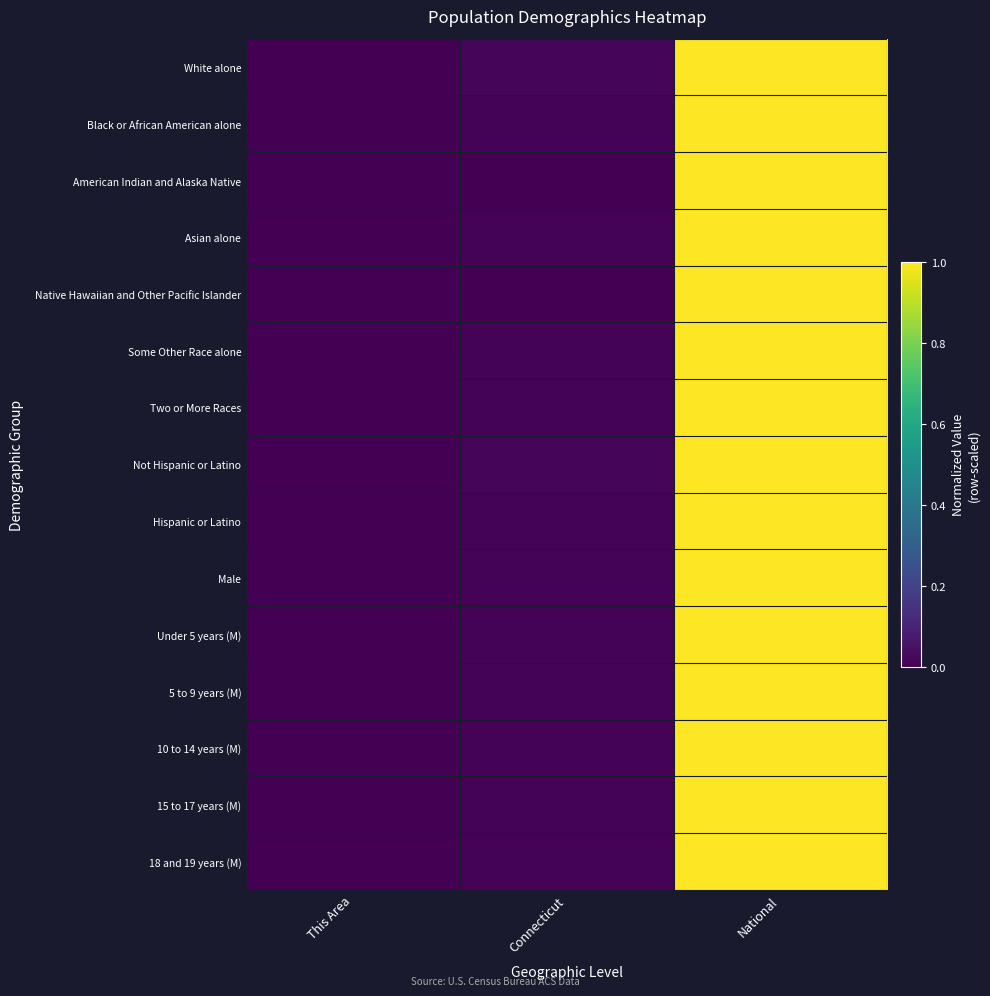

Reading left to right, transcribe all the data shown in this chart.

White alone: This Area=0.0	Connecticut=0.0	National=1.0
Black or African American alone: This Area=0.0	Connecticut=0.0	National=1.0
American Indian and Alaska Native: This Area=0.0	Connecticut=0.0	National=1.0
Asian alone: This Area=0.0	Connecticut=0.0	National=1.0
Native Hawaiian and Other Pacific Islander: This Area=0.0	Connecticut=0.0	National=1.0
Some Other Race alone: This Area=0.0	Connecticut=0.0	National=1.0
Two or More Races: This Area=0.0	Connecticut=0.0	National=1.0
Not Hispanic or Latino: This Area=0.0	Connecticut=0.0	National=1.0
Hispanic or Latino: This Area=0.0	Connecticut=0.0	National=1.0
Male: This Area=0.0	Connecticut=0.0	National=1.0
Under 5 years (M): This Area=0.0	Connecticut=0.0	National=1.0
5 to 9 years (M): This Area=0.0	Connecticut=0.0	National=1.0
10 to 14 years (M): This Area=0.0	Connecticut=0.0	National=1.0
15 to 17 years (M): This Area=0.0	Connecticut=0.0	National=1.0
18 and 19 years (M): This Area=0.0	Connecticut=0.0	National=1.0